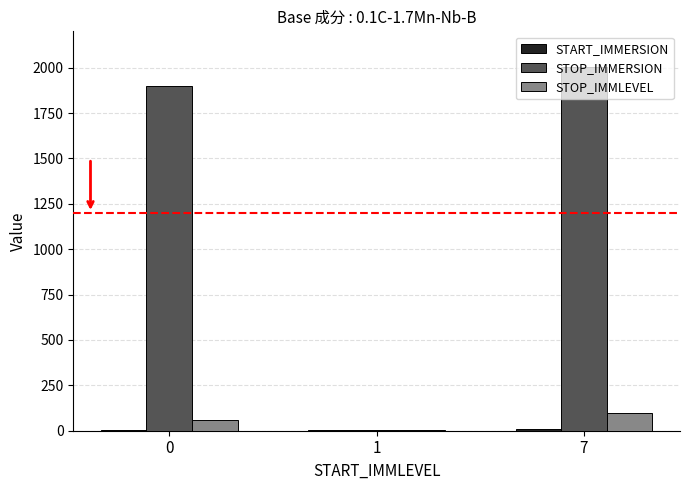

Between 0 and 1, which series saw the biggest shift?

STOP_IMMERSION